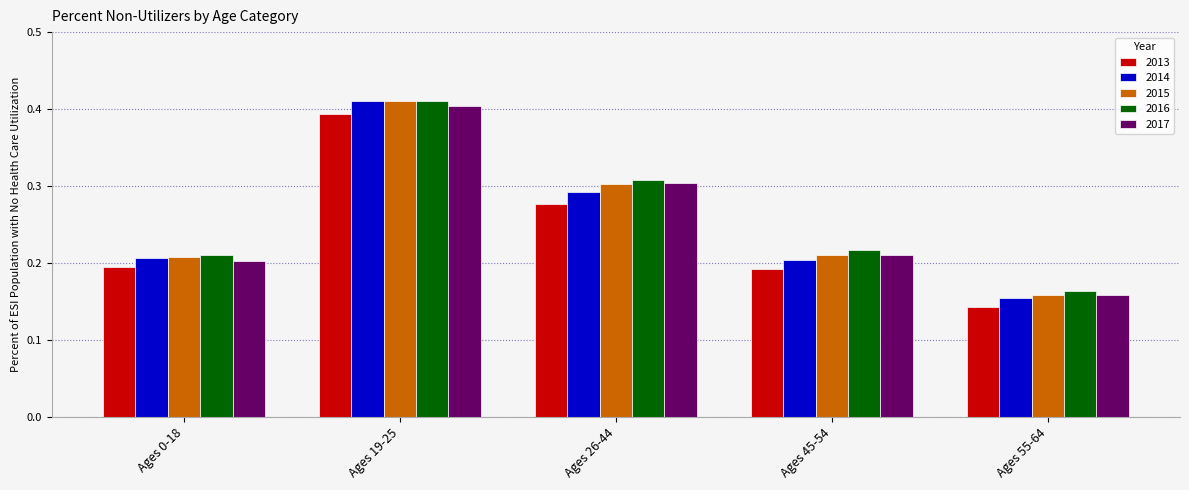

At which label does 2017 reach its peak?

Ages 19-25